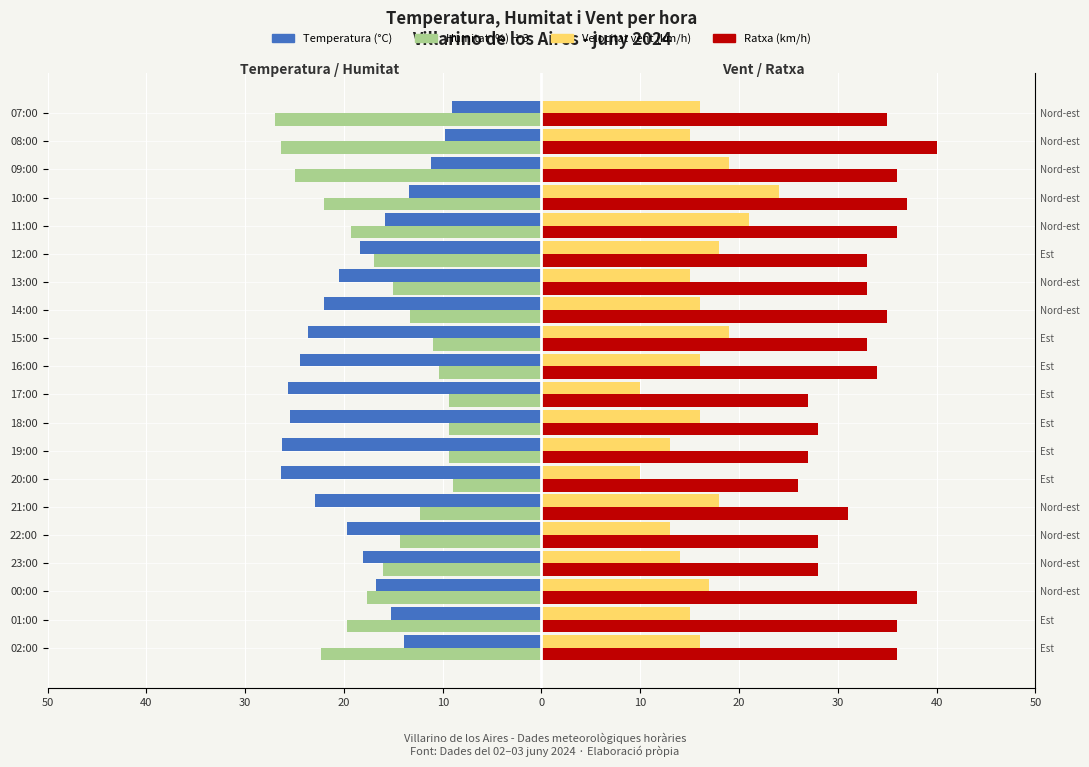

Does the chart contain any negative values?

Yes